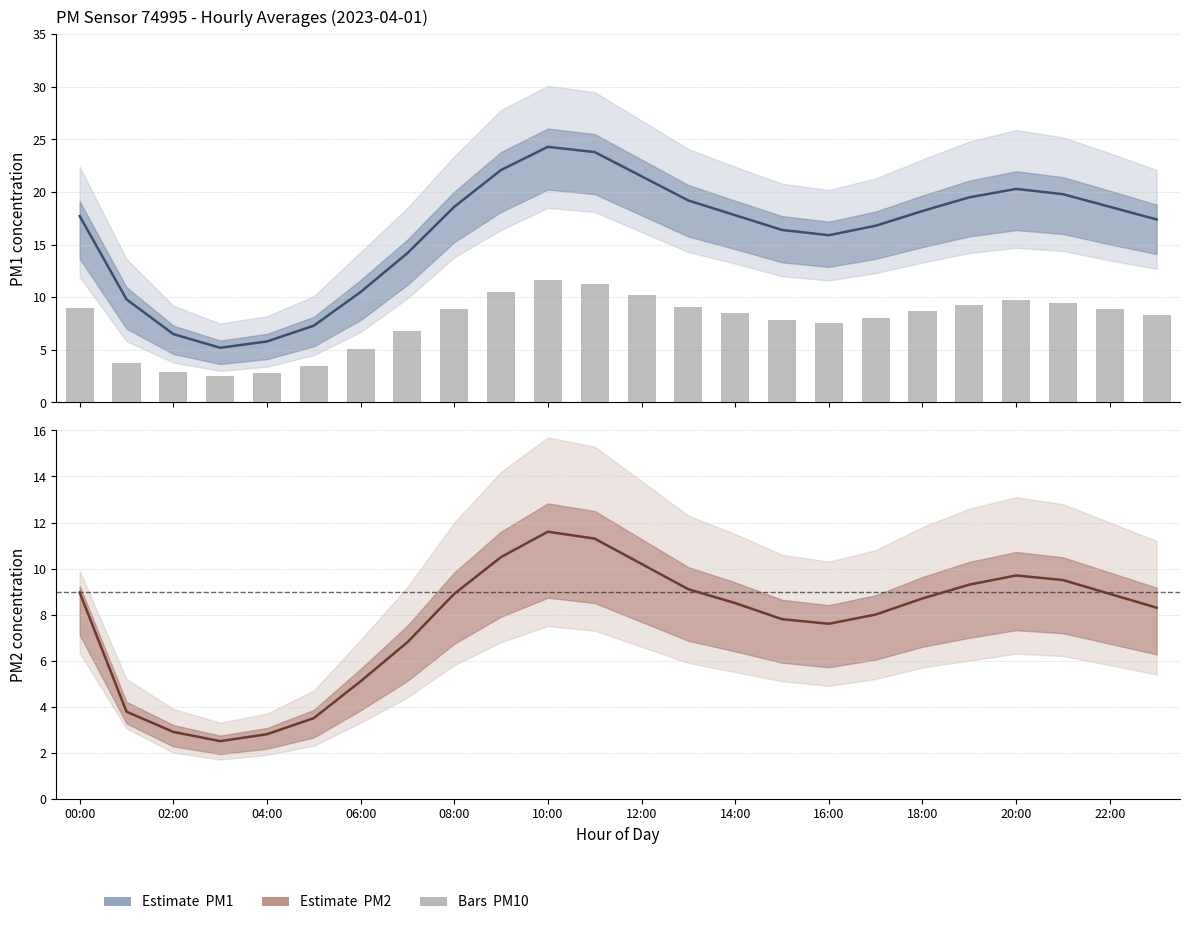

What is the difference between the maximum and minimum values in the P1 (PM2.5) series?

19.1